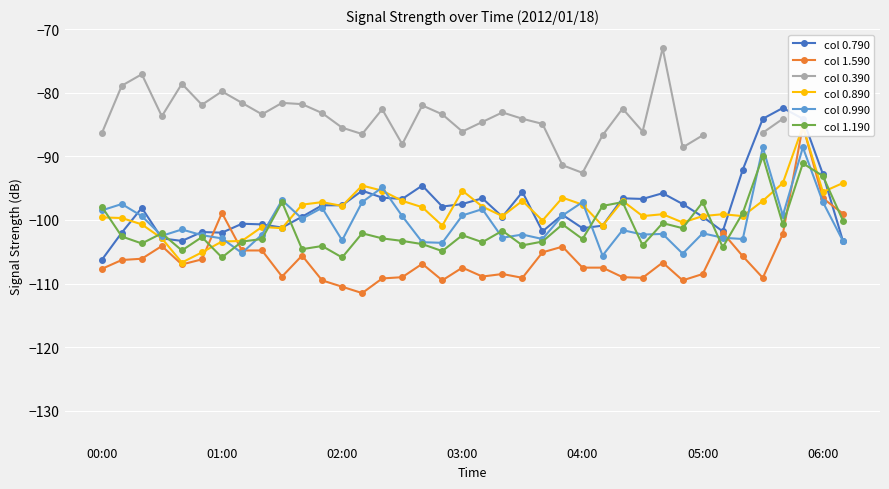

Is it true that col 0.890 equals -94.2 at 34?

True